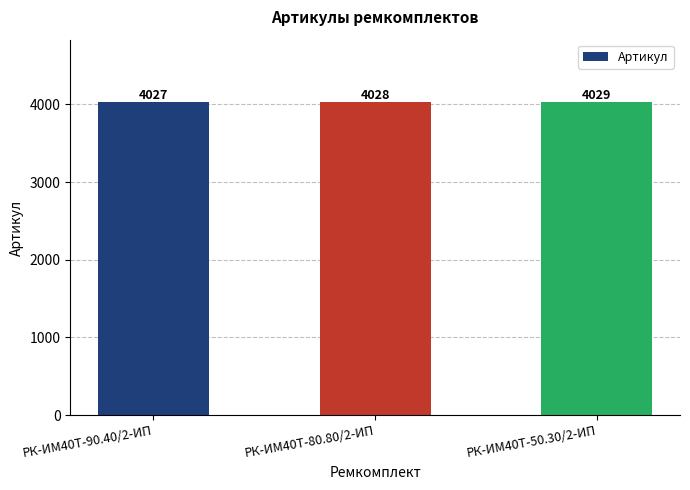

List the labels in order of value, smallest first.

РК-ИМ40T-90.40/2-ИП, РК-ИМ40T-80.80/2-ИП, РК-ИМ40T-50.30/2-ИП